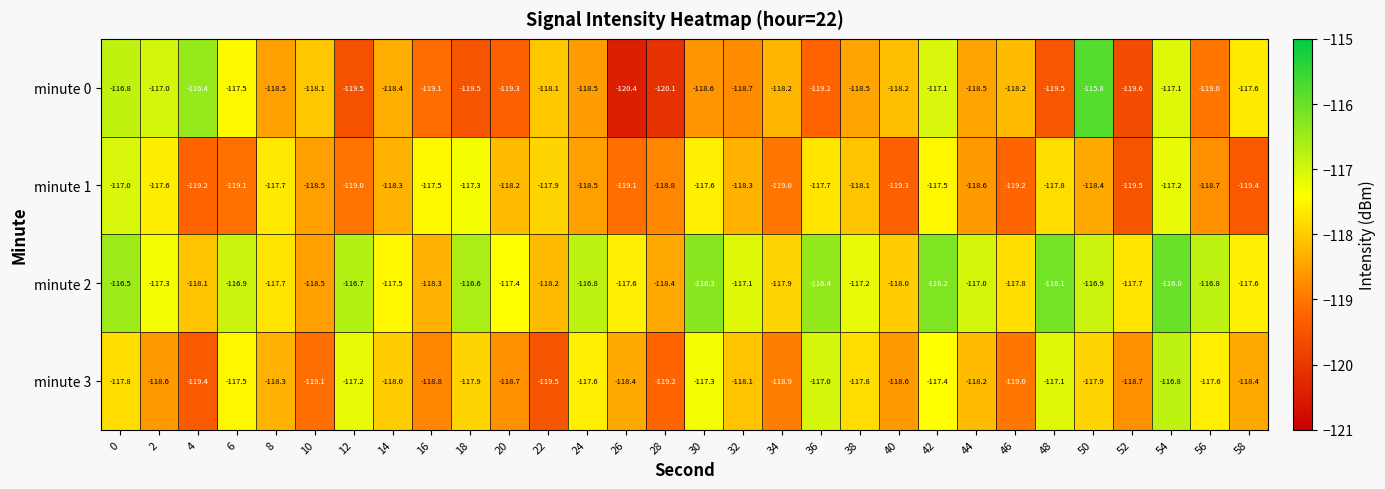

How many data points does each series have?

30